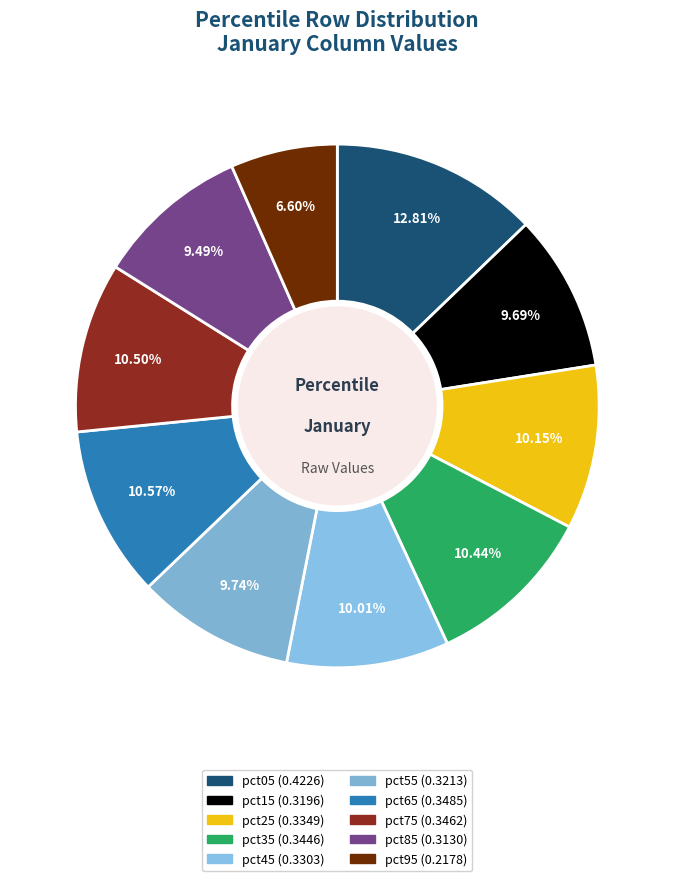

Is it true that pct45 is 1% of the pie?

False